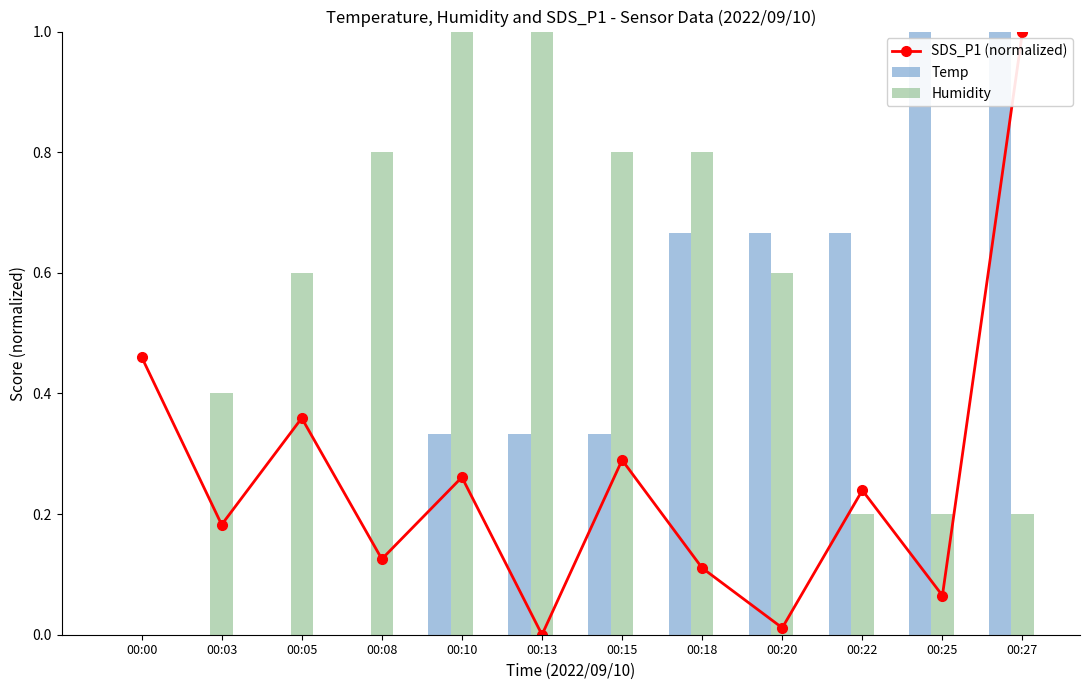

The SDS_P1 (normalized) series shows 0.5 at 00:00. True or false?

True